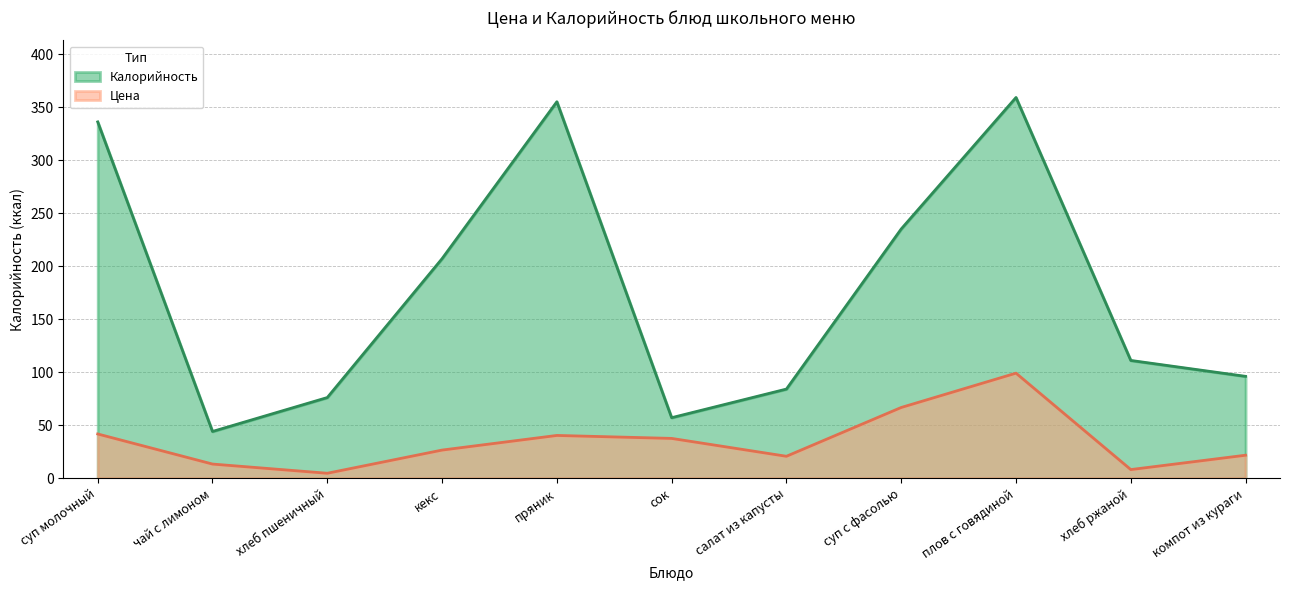

Is the value of Калорийность at суп с фасолью greater than the value of Цена at сок?

Yes